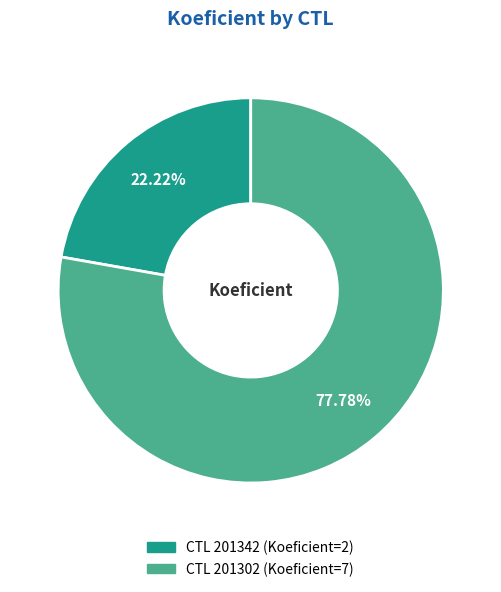

Does any single category account for the majority?

Yes